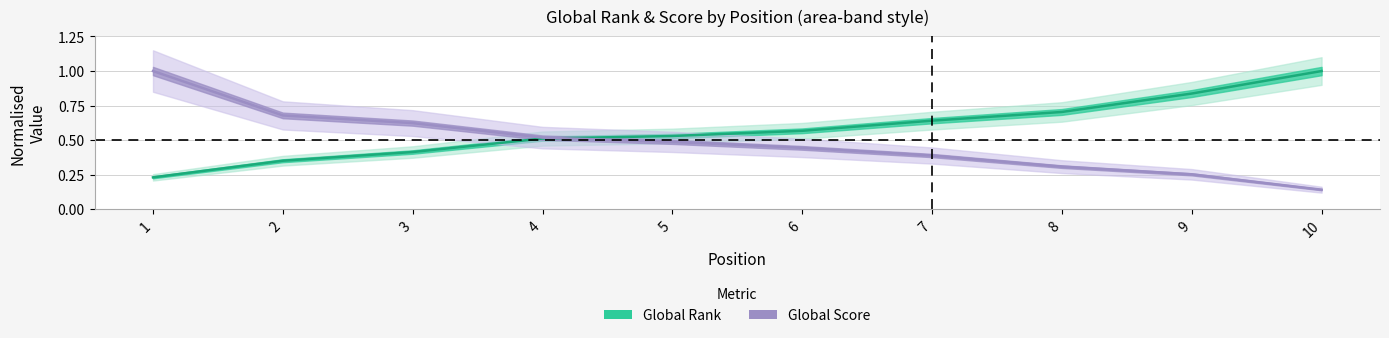

What is the total value across all series at 6?

1.0